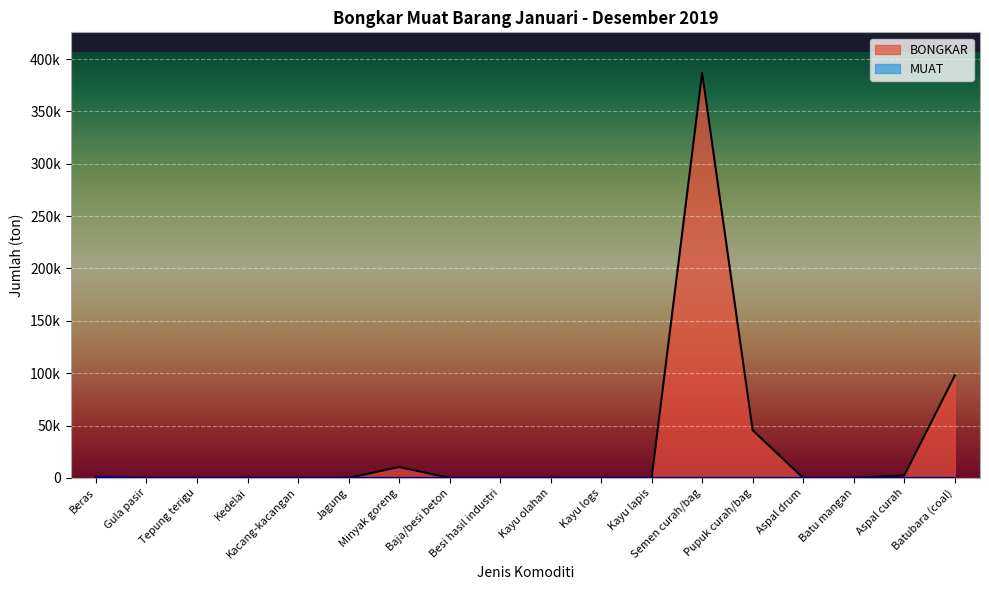

Reading right to left, list all the values displayed in this chart.

BONGKAR: Batubara (coal)=97654	Aspal curah=2267	Batu mangan=0	Aspal drum=0	Pupuk curah/bag=45514	Semen curah/bag=386830	Kayu lapis=0	Kayu logs=0	Kayu olahan=0	Besi hasil industri=0	Baja/besi beton=0	Minyak goreng=10382	Jagung=0	Kacang-kacangan=0	Kedelai=0	Tepung terigu=0	Gula pasir=0	Beras=0
MUAT: Batubara (coal)=0	Aspal curah=0	Batu mangan=0	Aspal drum=0	Pupuk curah/bag=0	Semen curah/bag=0	Kayu lapis=0	Kayu logs=0	Kayu olahan=0	Besi hasil industri=0	Baja/besi beton=0	Minyak goreng=0	Jagung=0	Kacang-kacangan=0	Kedelai=0	Tepung terigu=0	Gula pasir=0	Beras=1000